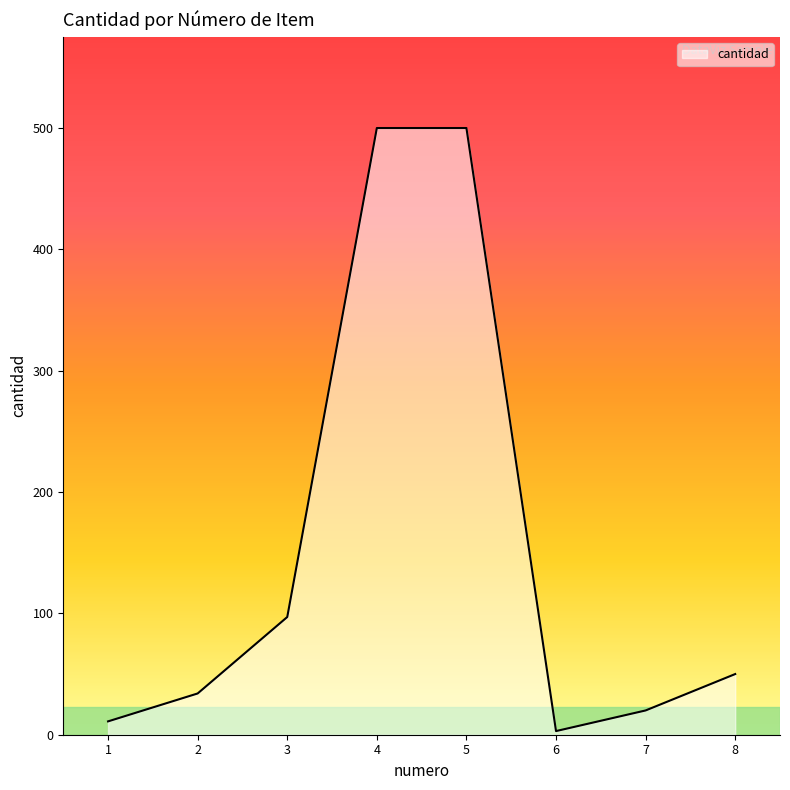

What is the change in value from 6 to 7?

+17